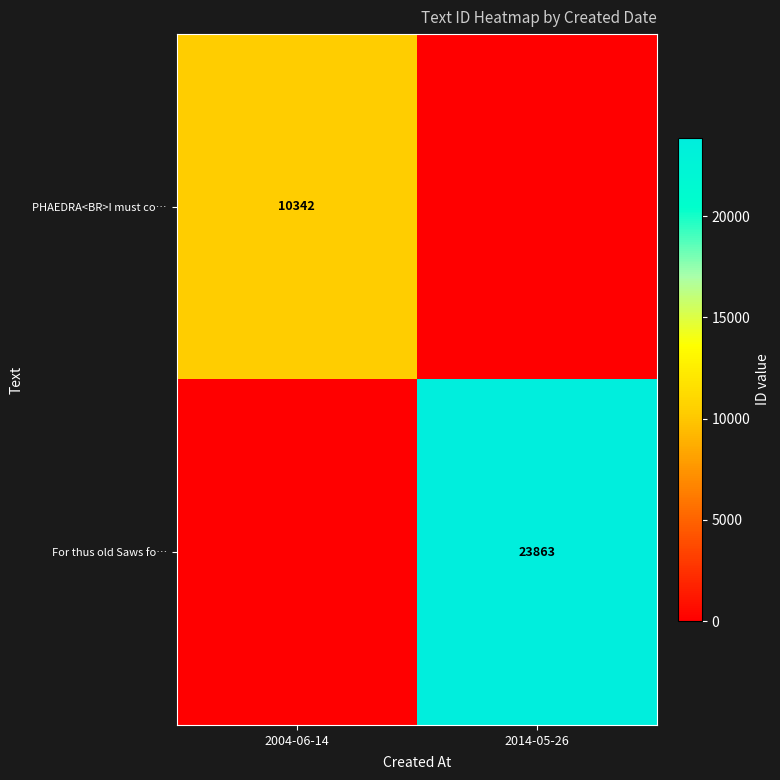

True or false: For thus old Saws fo… has a value of 39176 at 2014-05-26.

False